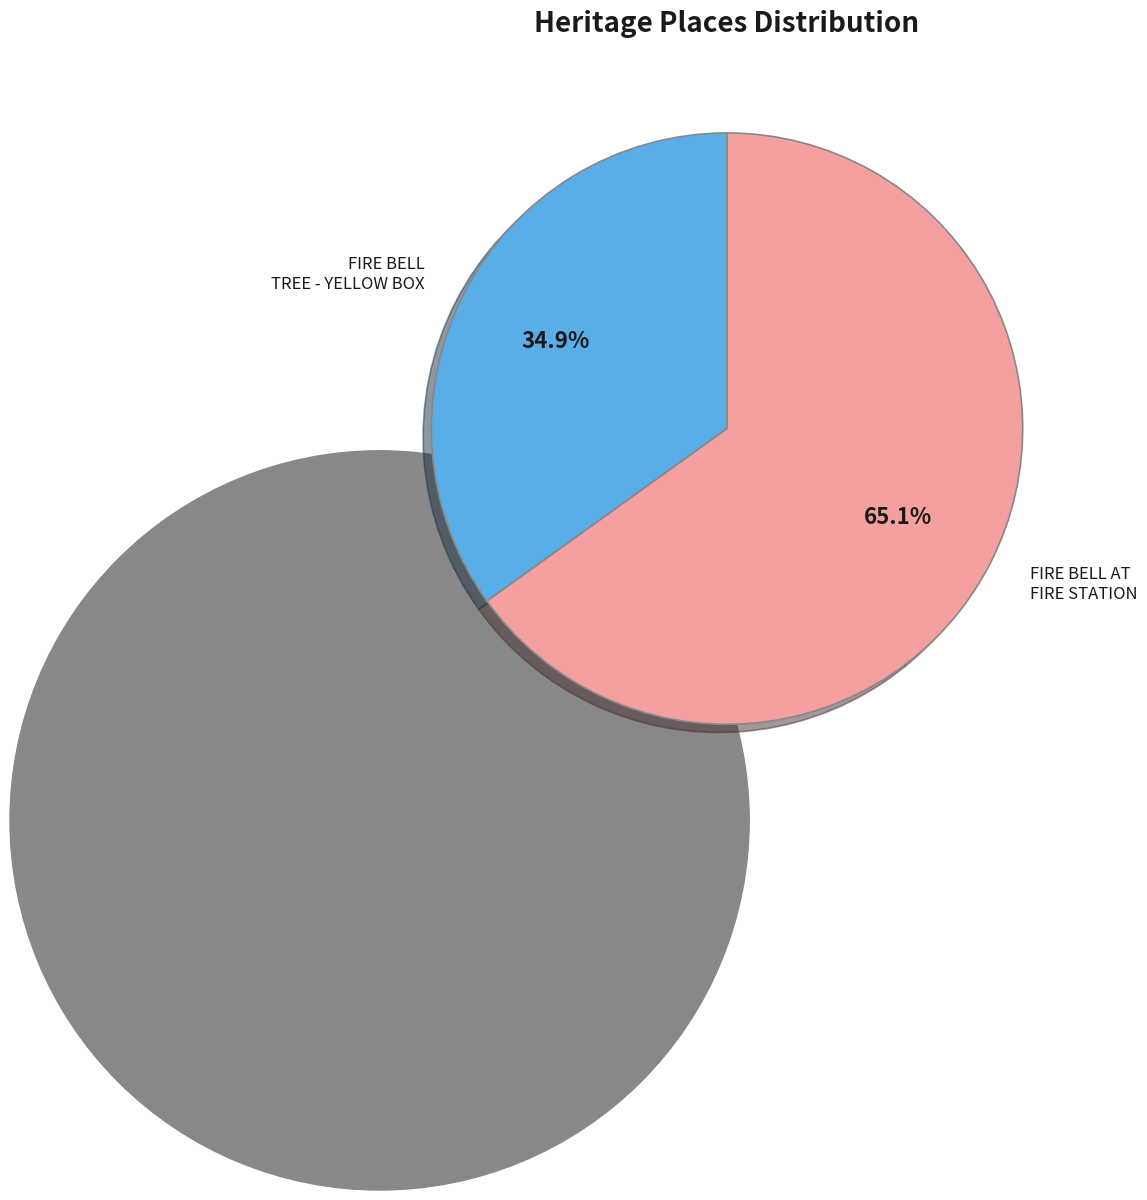

Does FIRE BELL TREE - YELLOW BOX represent more than half of the total?

No